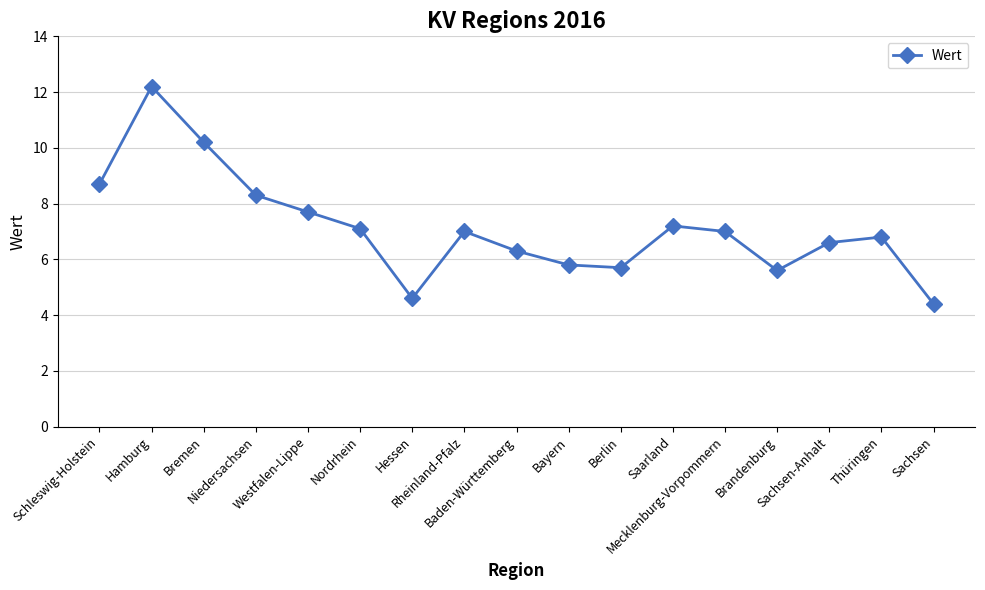

Does the chart have visible grid lines?

Yes